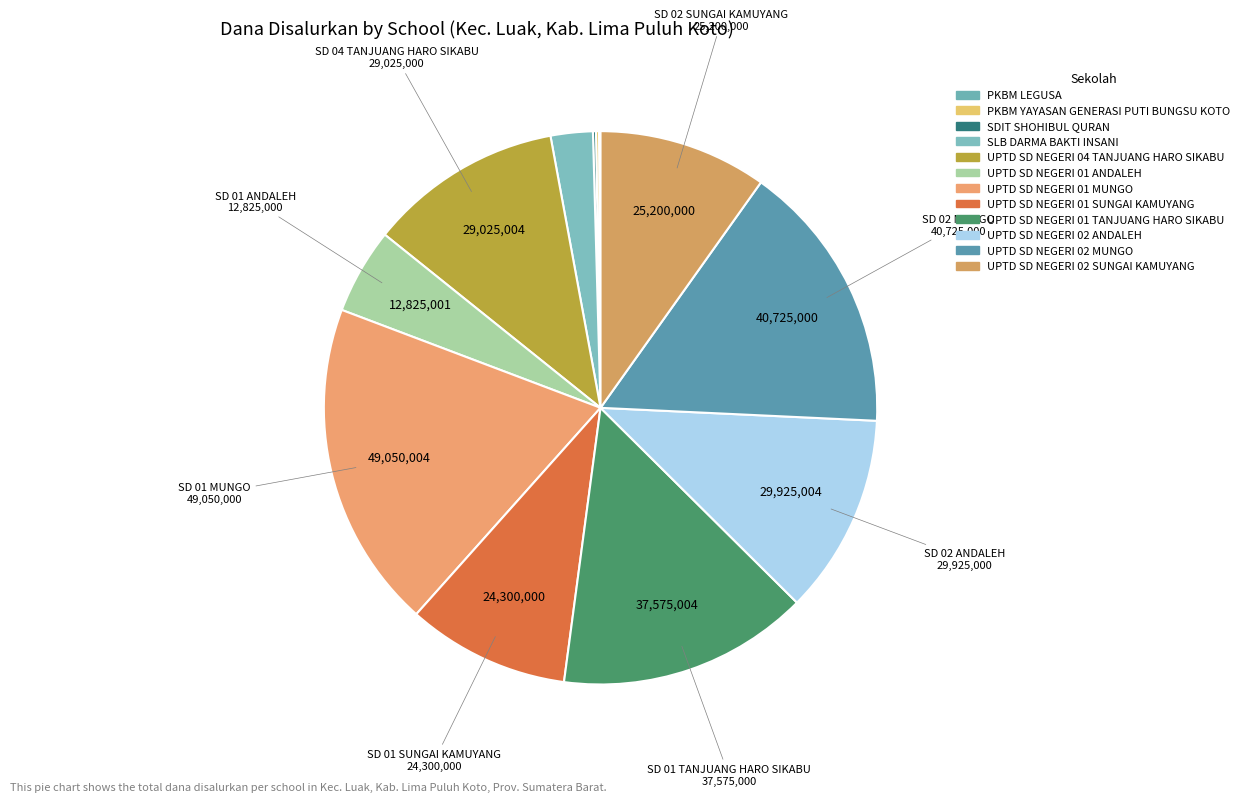

Count the number of slices in the pie.

12